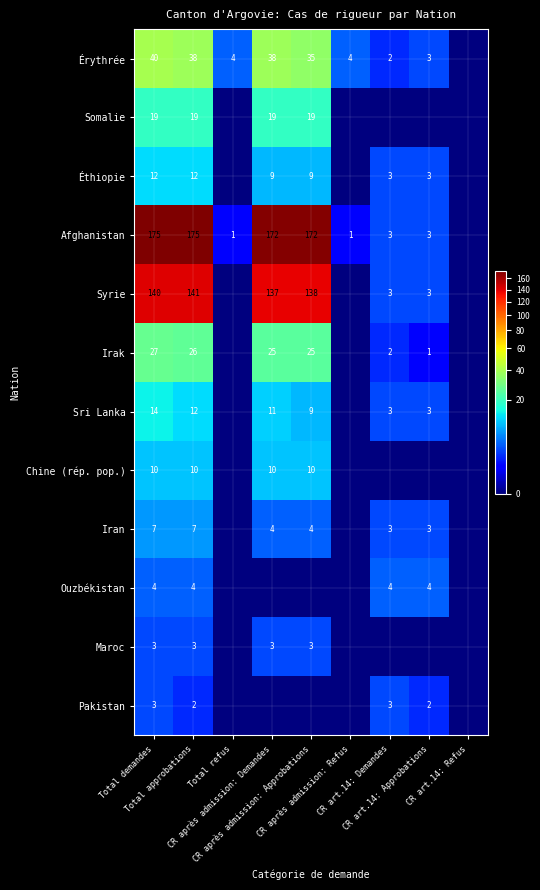

At how many categories does at least one series exceed 113?

4